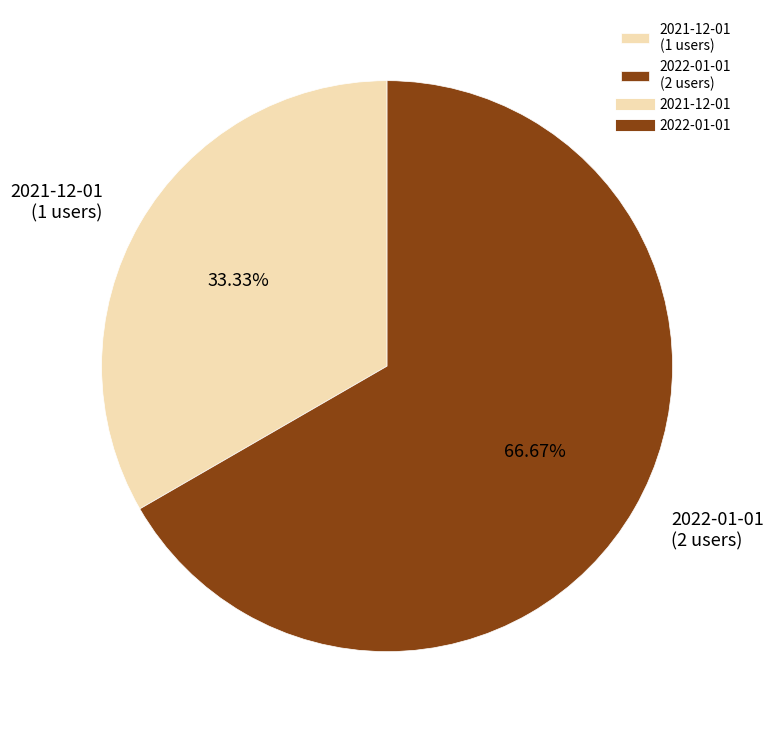

Does 2021-12-01 represent more than half of the total?

No